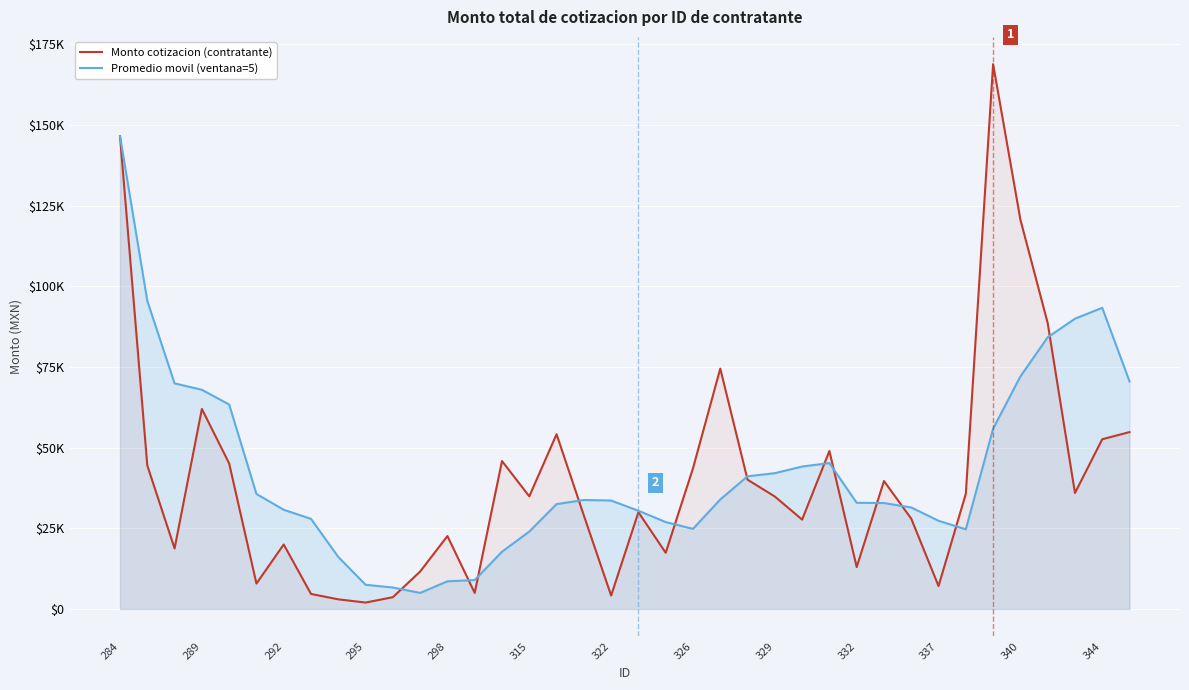

How many interior local valleys does the Monto cotizacion (contratante) series have?

11